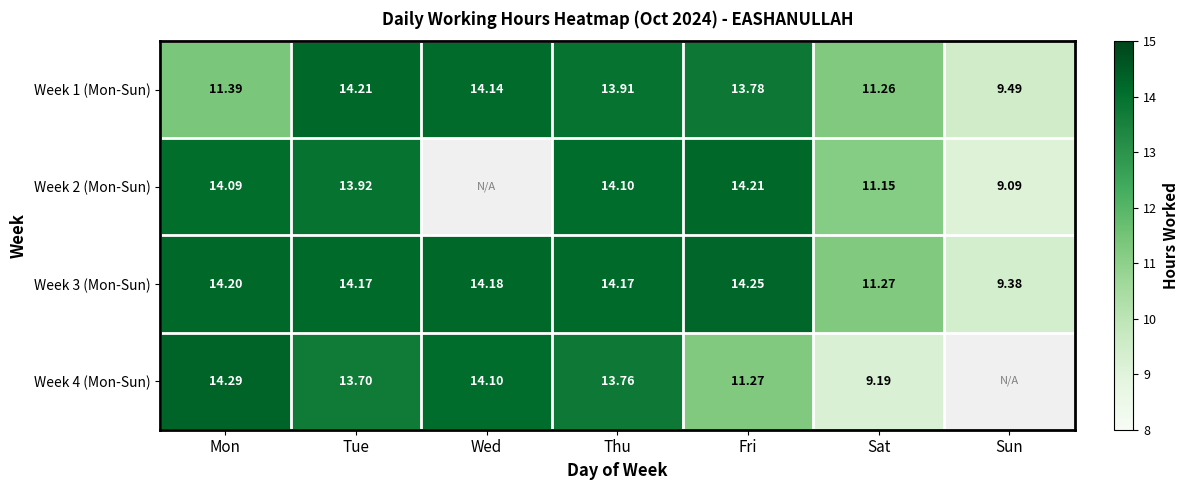

Is it true that Week 1 (Mon-Sun) equals 14.9 at Mon?

False